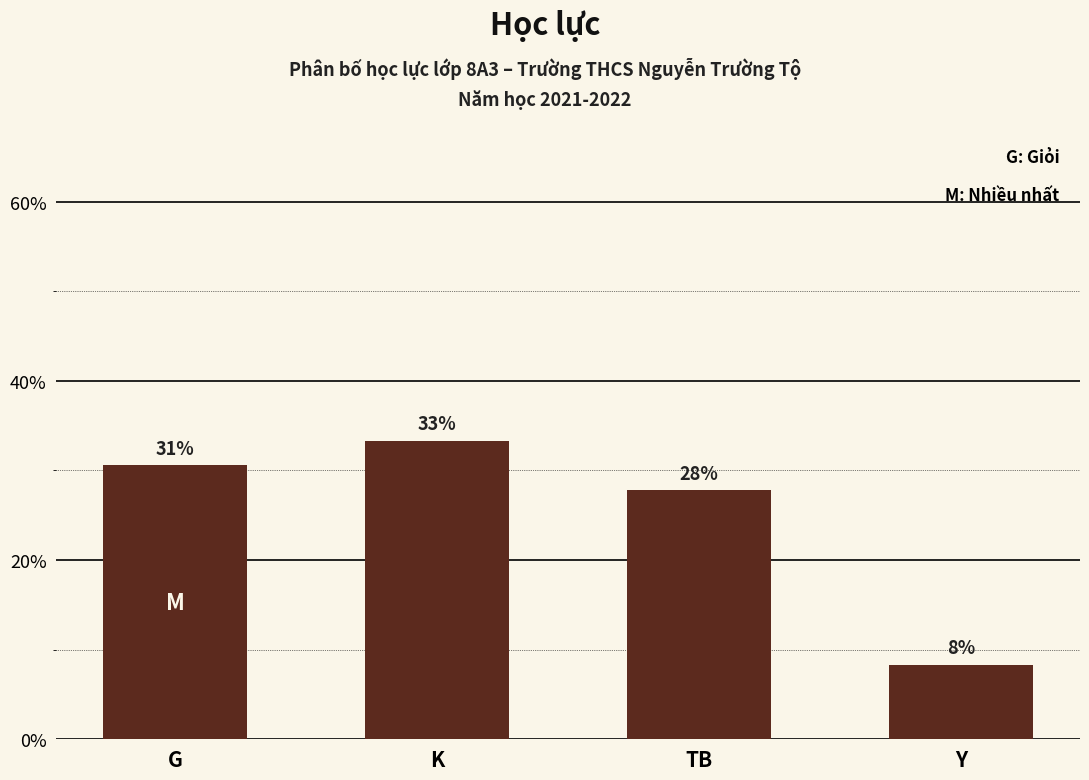

How many bars are there in total?

4